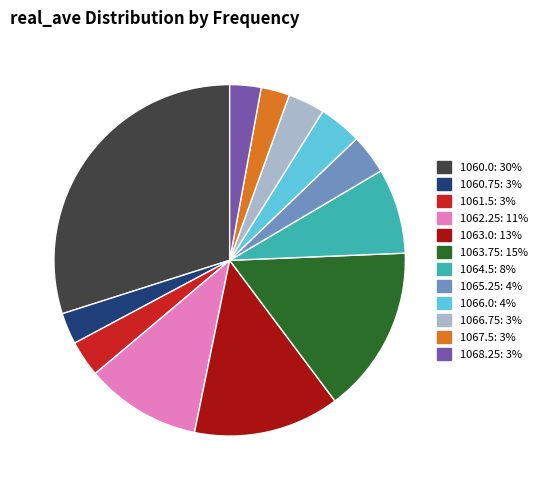

Is there any slice that represents more than half of the pie?

No